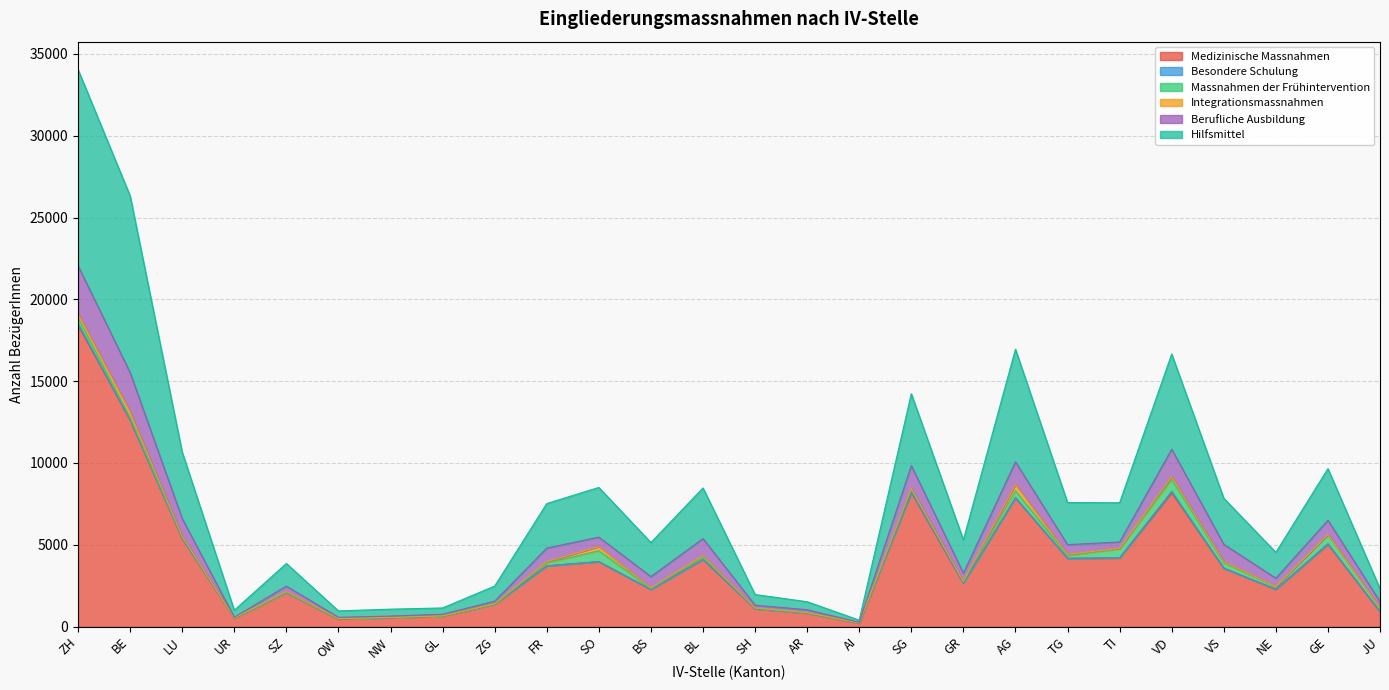

True or false: Hilfsmittel and Berufliche Ausbildung intersect in this chart.

False